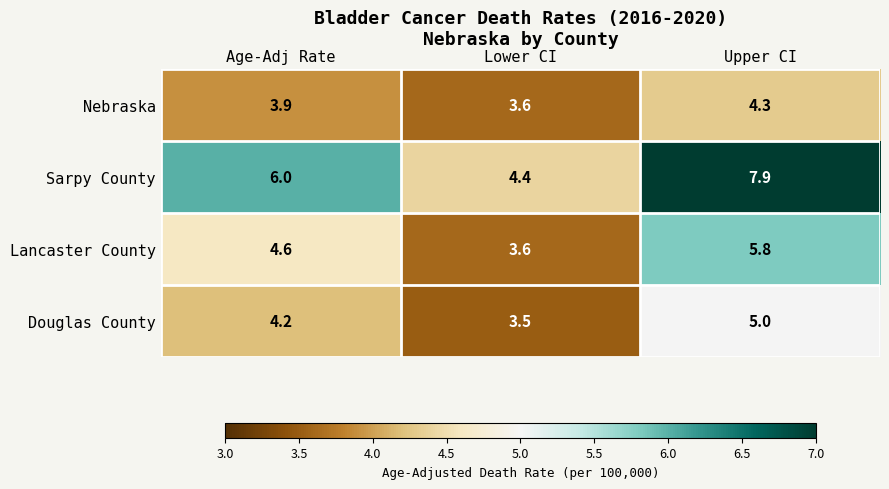

True or false: Lancaster County has a value of 1.4 at Lower CI.

False